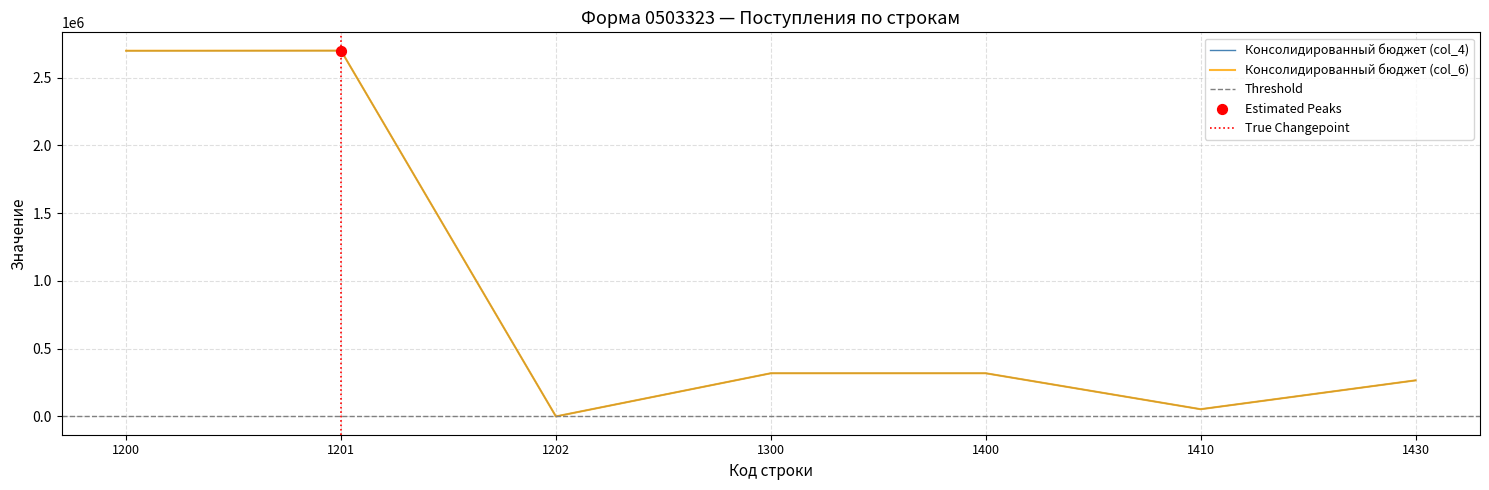

At which category is the sum across all series the highest?

1201